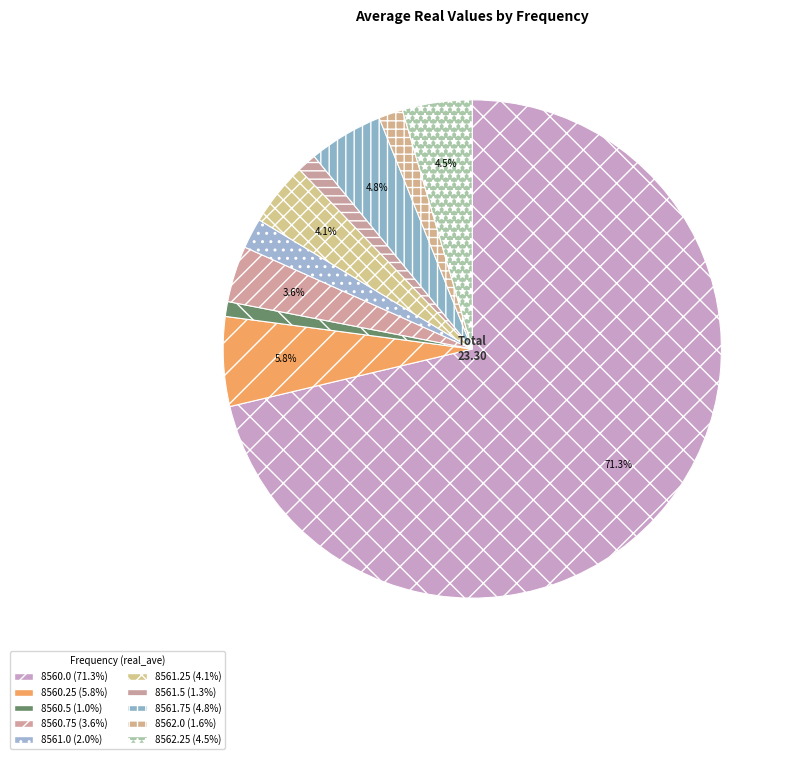

How many segments does this pie chart have?

10